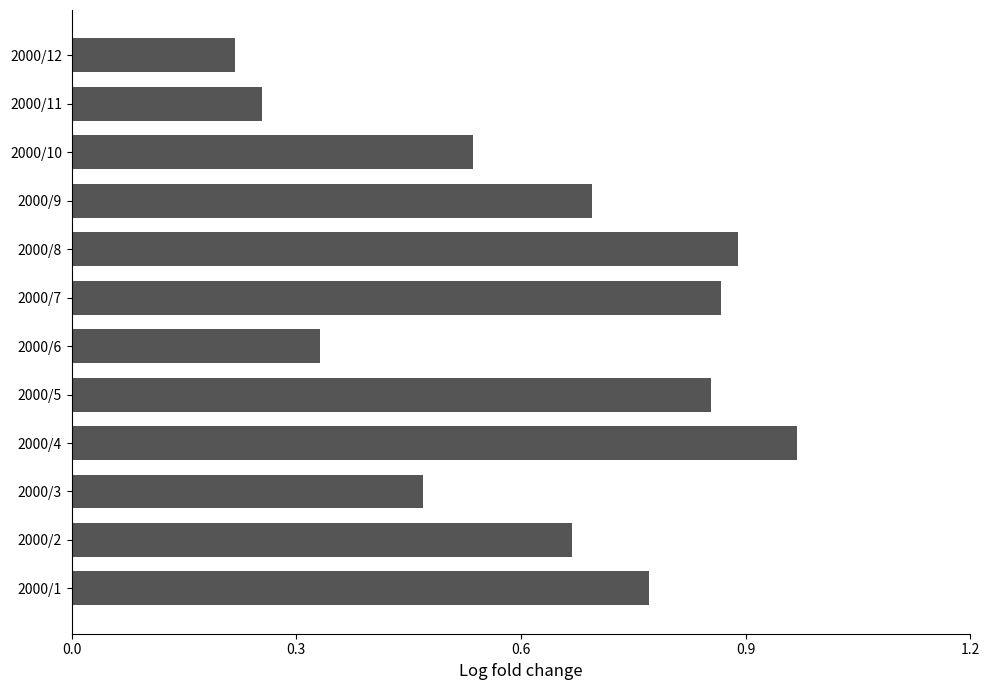

List the labels in order of value, smallest first.

2000/12, 2000/11, 2000/6, 2000/3, 2000/10, 2000/2, 2000/9, 2000/1, 2000/5, 2000/7, 2000/8, 2000/4